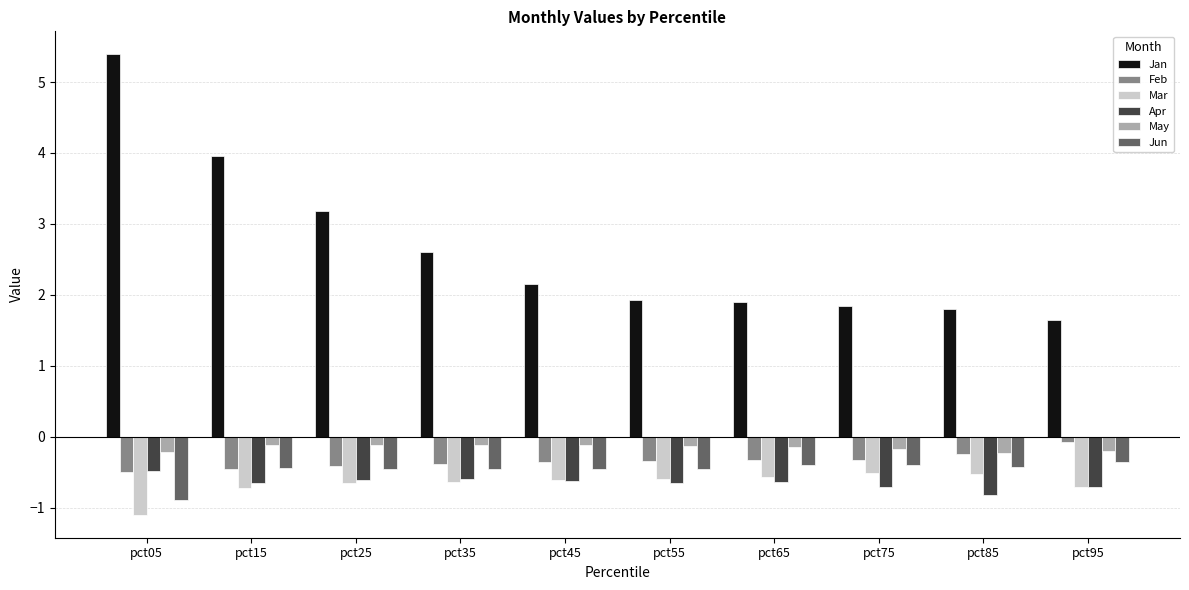

The Jun series shows -0.5 at pct35. True or false?

True